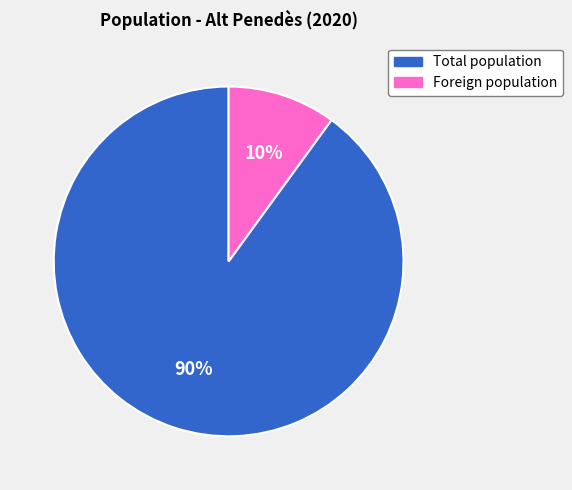

What is the ratio of the value at Total population to the value at Foreign population?

9.0